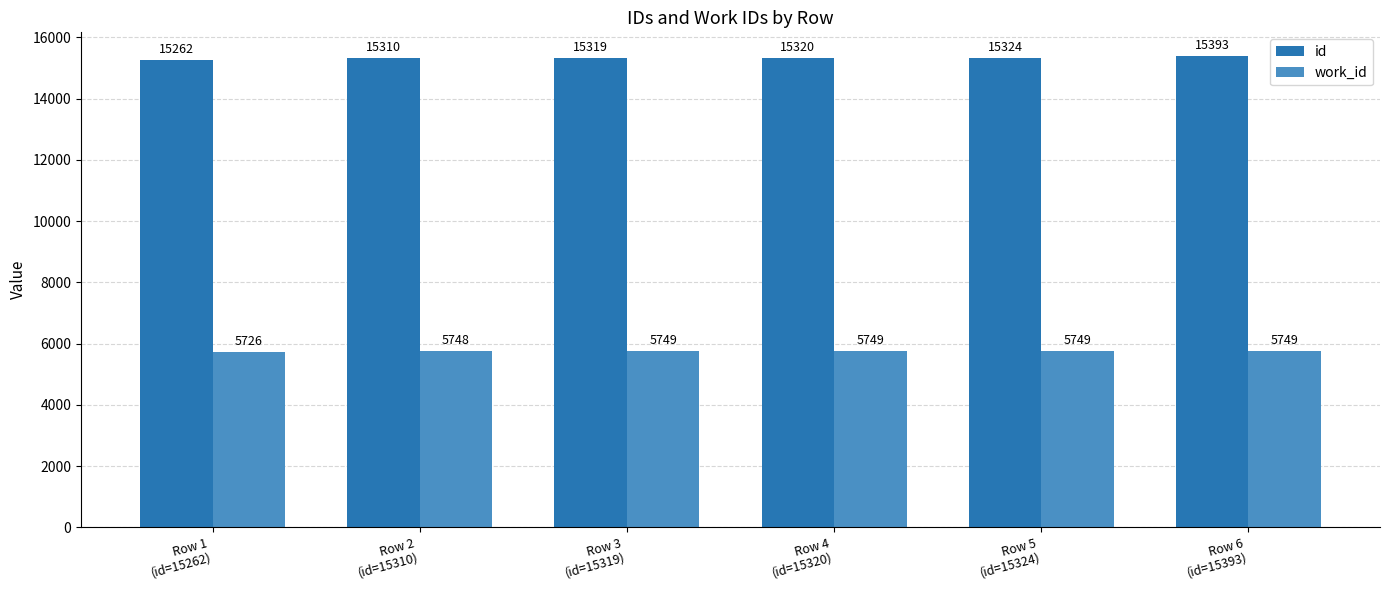

Reading right to left, list all the values displayed in this chart.

id: Row 6
(id=15393)=15393	Row 5
(id=15324)=15324	Row 4
(id=15320)=15320	Row 3
(id=15319)=15319	Row 2
(id=15310)=15310	Row 1
(id=15262)=15262
work_id: Row 6
(id=15393)=5749	Row 5
(id=15324)=5749	Row 4
(id=15320)=5749	Row 3
(id=15319)=5749	Row 2
(id=15310)=5748	Row 1
(id=15262)=5726